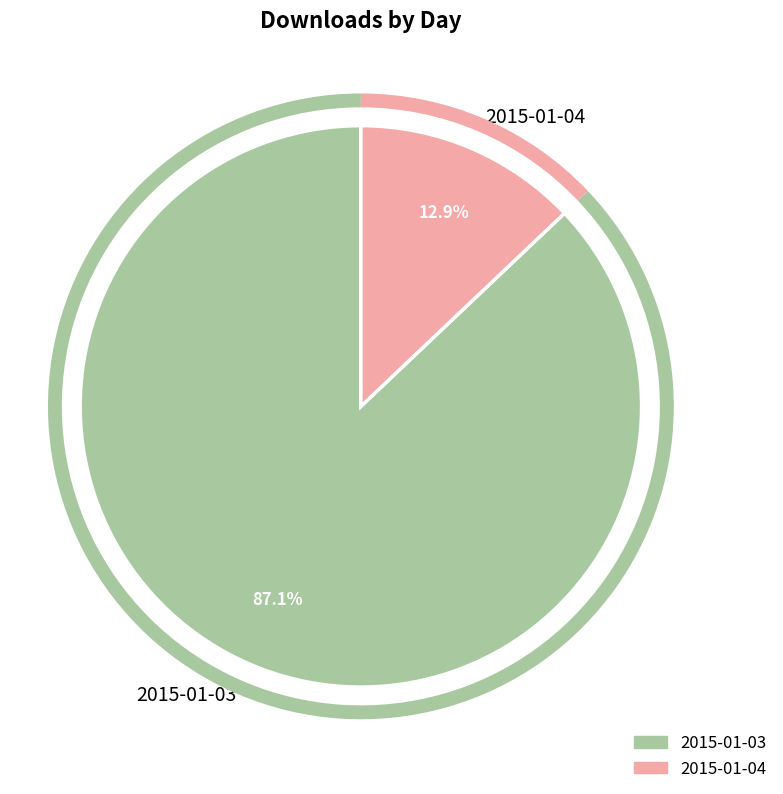

The 2015-01-04 slice represents 1% of the pie. True or false?

False